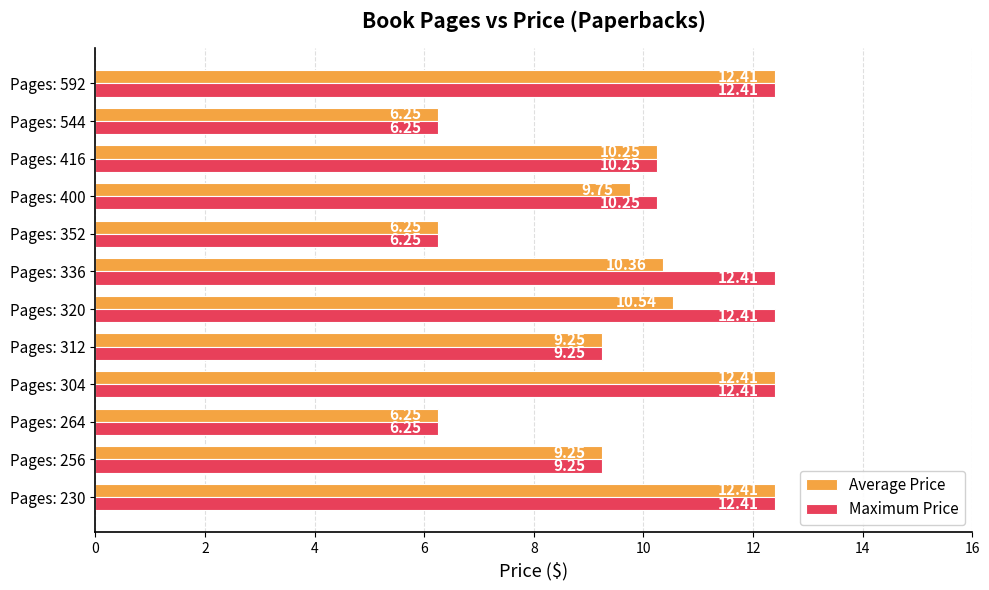

What is the average value of the Average Price series?

9.6